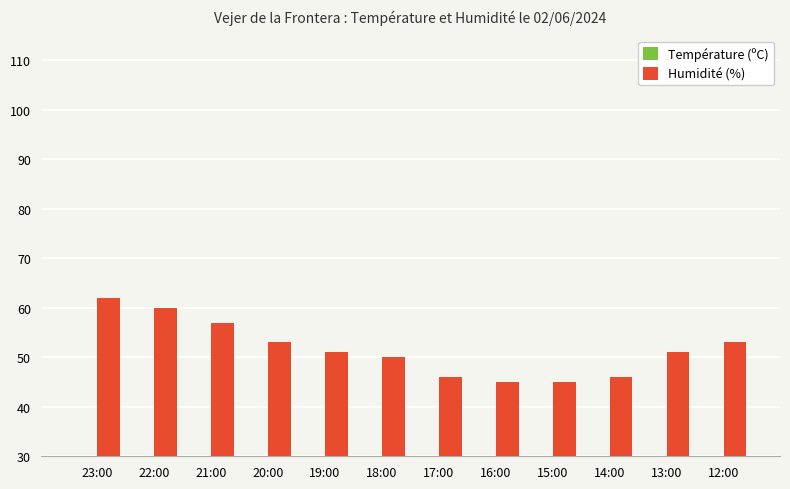

How many bars are there in each group?

2